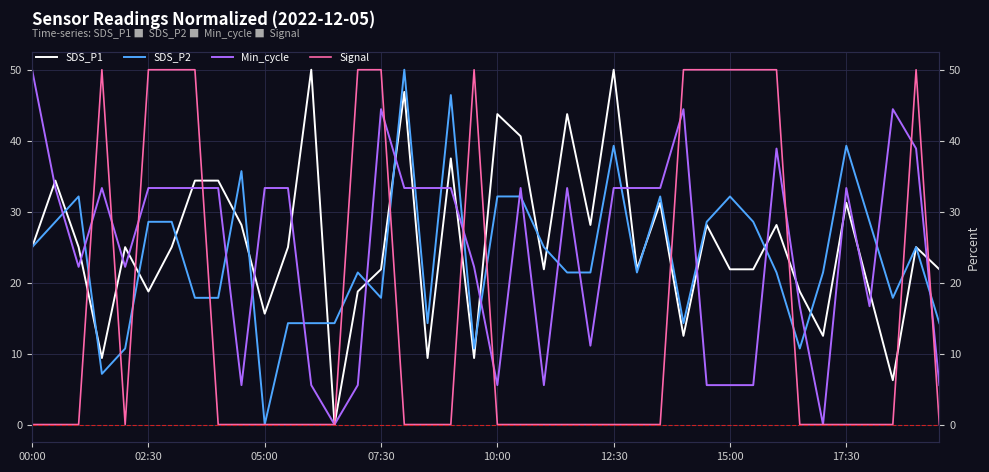

What is the maximum value for SDS_P2?

50.0